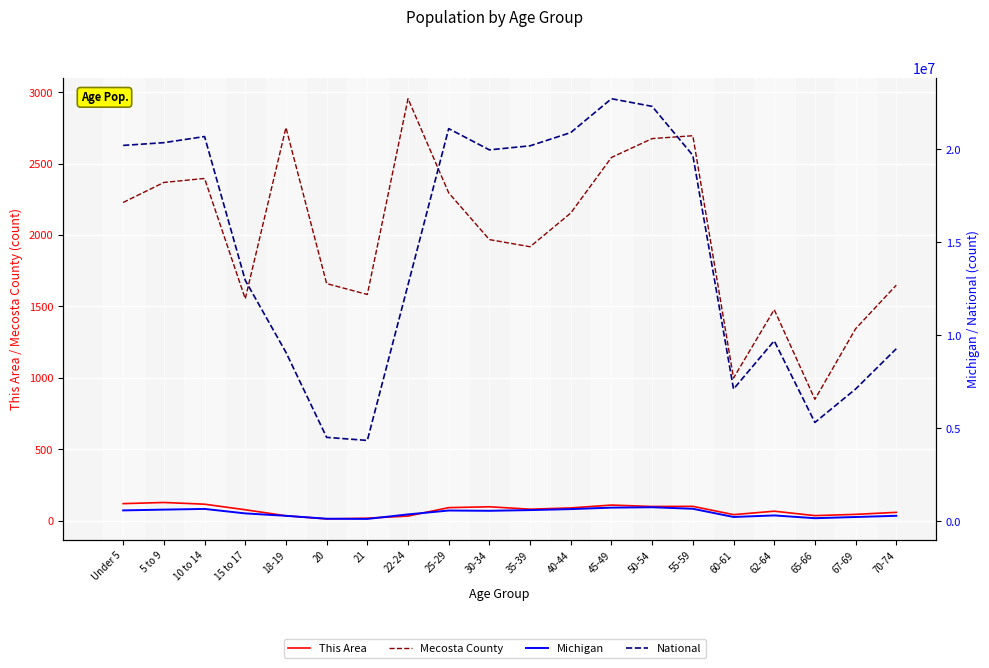

What is the value of the National point at the 17th from the left?

9704197